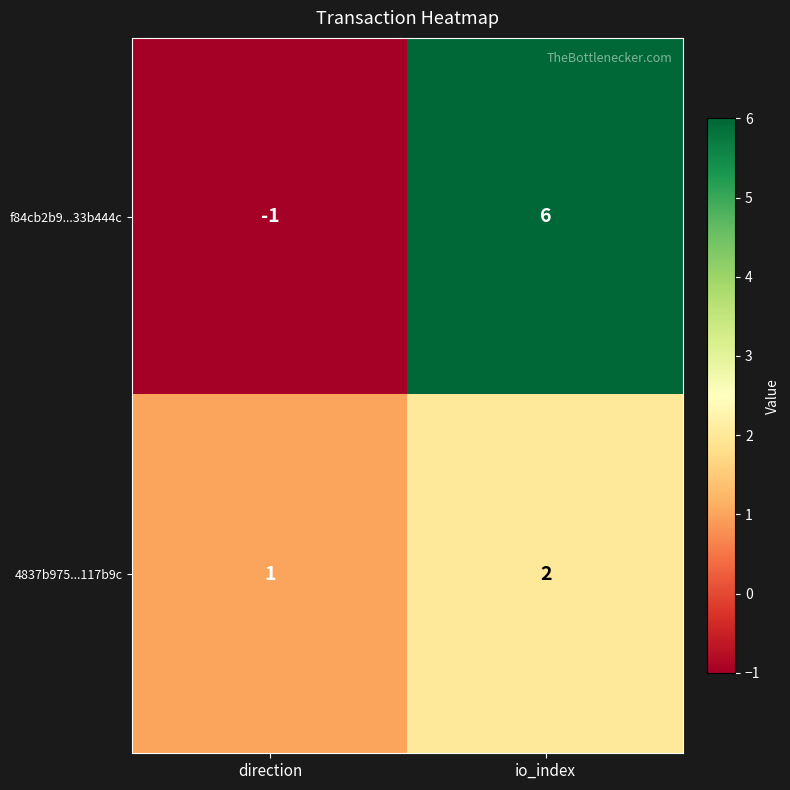

True or false: 4837b975...117b9c has a value of 1 at direction.

True